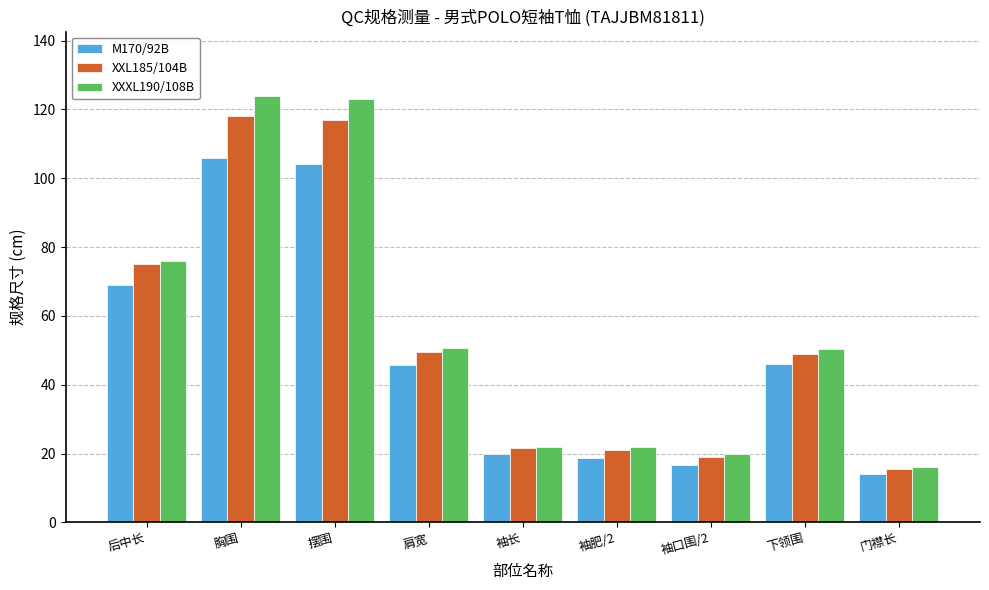

Are the bars horizontal?

No